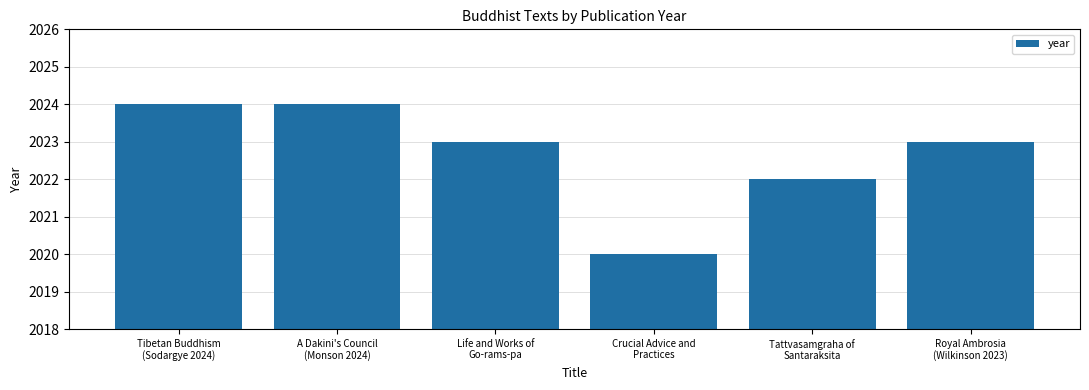

Is it true that the value at Crucial Advice and
Practices is 2020?

True